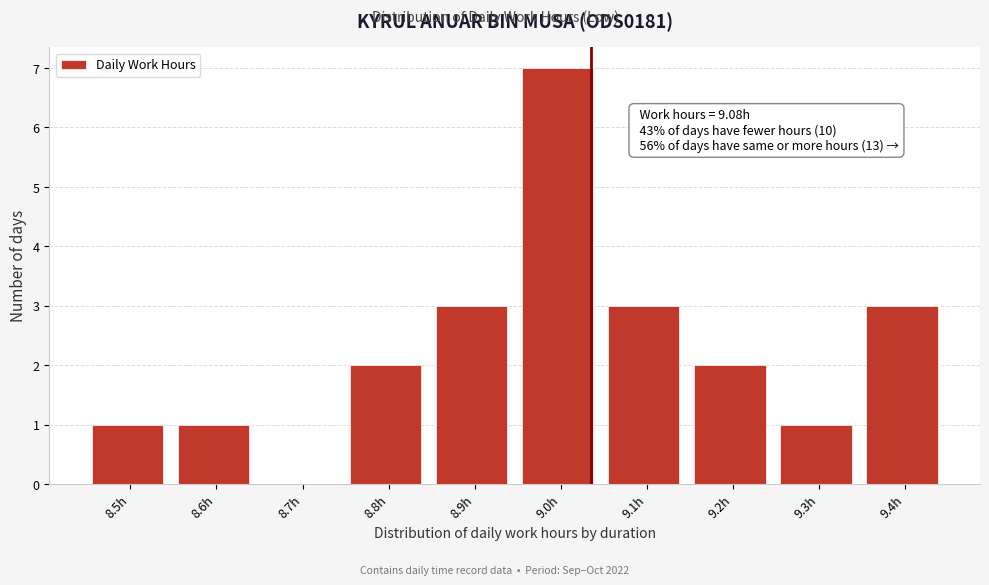

Reading left to right, list all the values displayed in this chart.

8.5h=1	8.6h=1	8.7h=0	8.8h=2	8.9h=3	9.0h=7	9.1h=3	9.2h=2	9.3h=1	9.4h=3